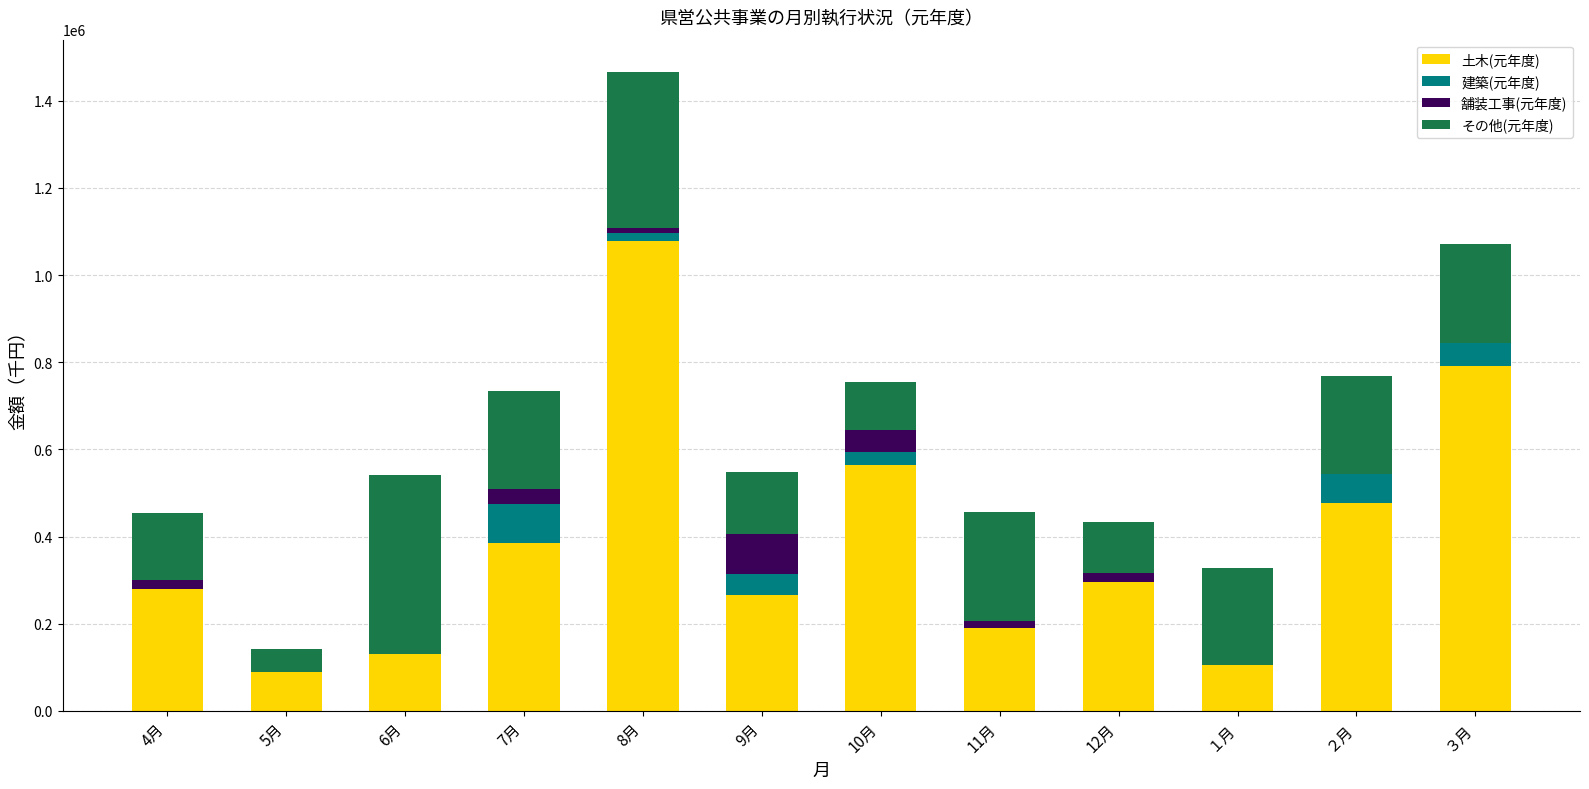

What value does the 土木(元年度) series have at 12月?

296038